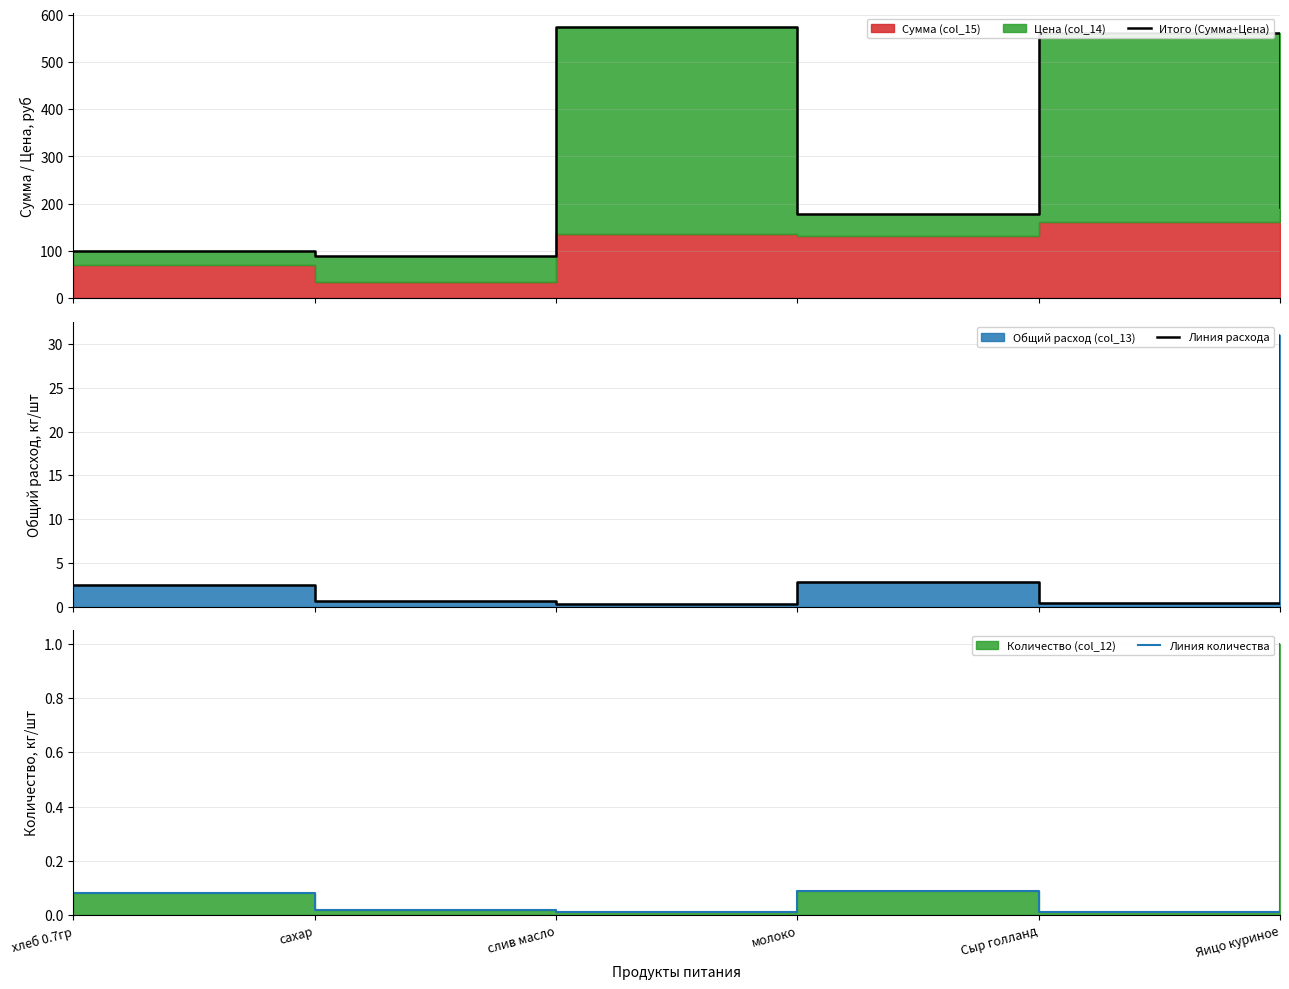

True or false: Линия количества and Итого (Сумма+Цена) intersect in this chart.

False